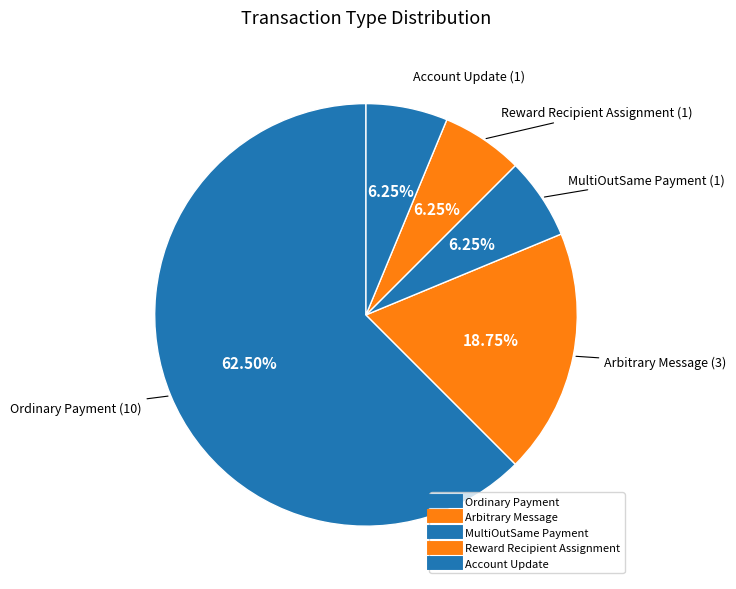

What is the majority slice?

Ordinary Payment